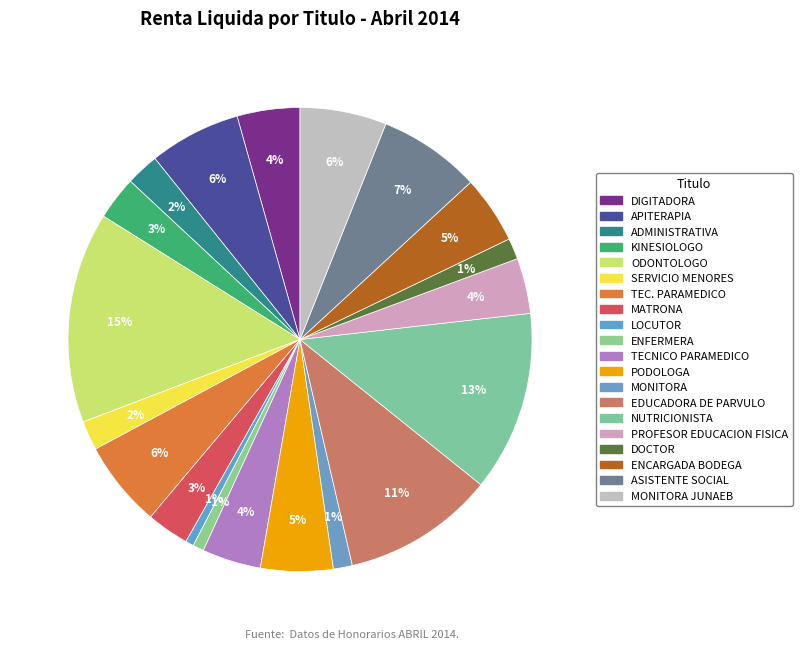

Does any single category account for the majority?

No